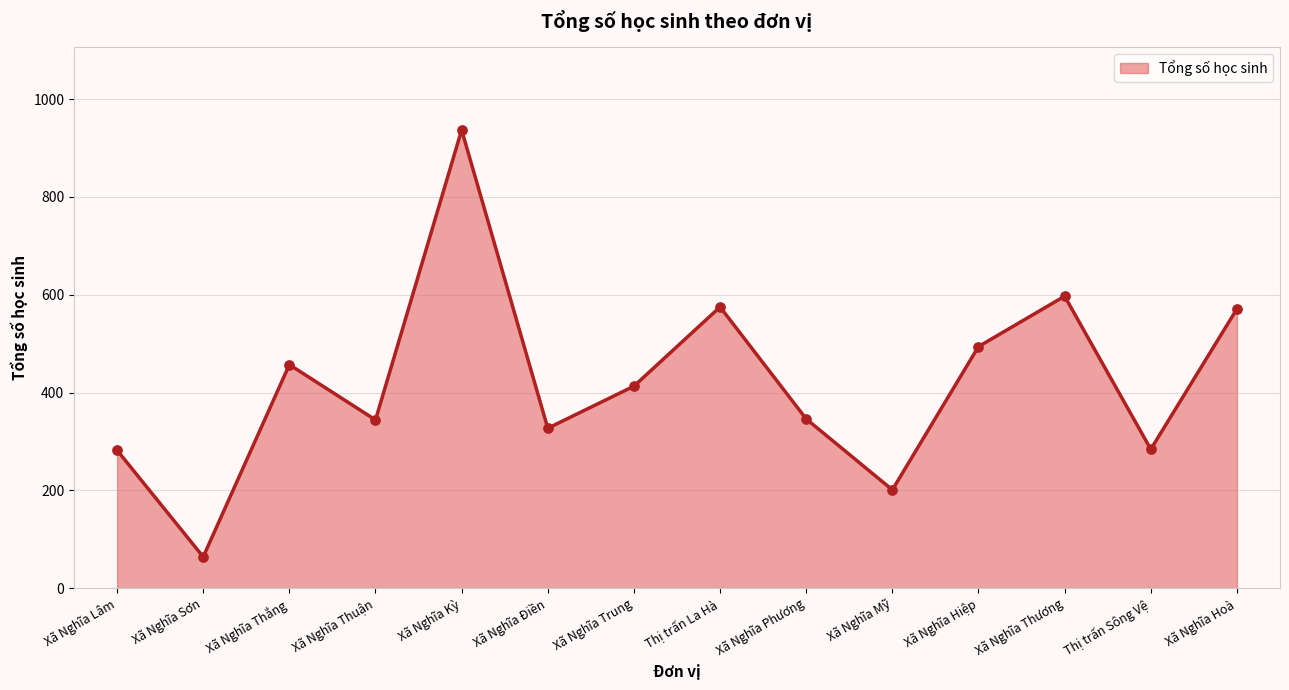

Which has a higher value, Xã Nghĩa Phương or Xã Nghĩa Thắng?

Xã Nghĩa Thắng